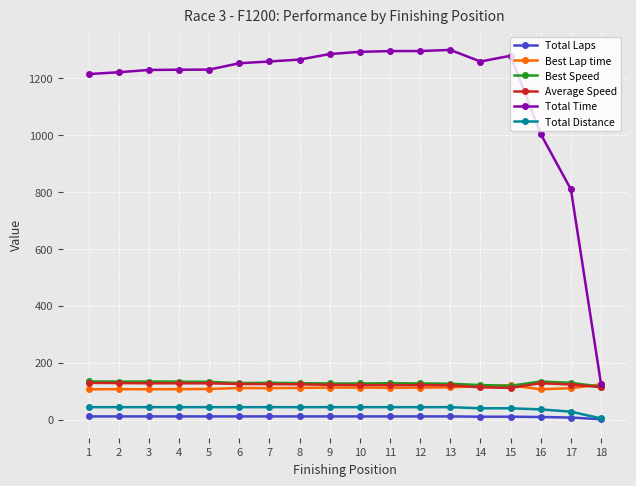

The value of Total Time at 5 is 687.6. True or false?

False